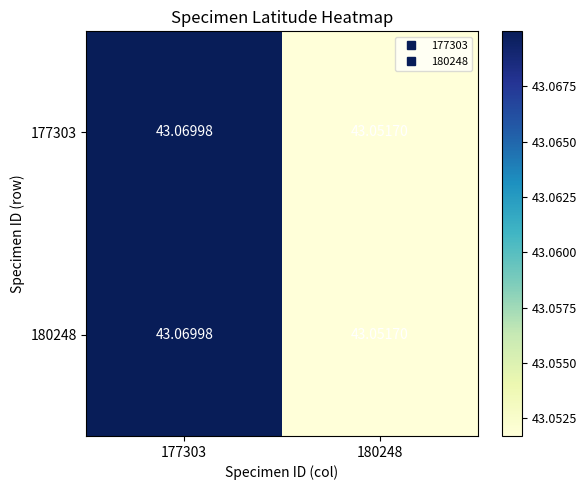

Is the value of 177303 at 180248 greater than the value of 180248 at 177303?

No